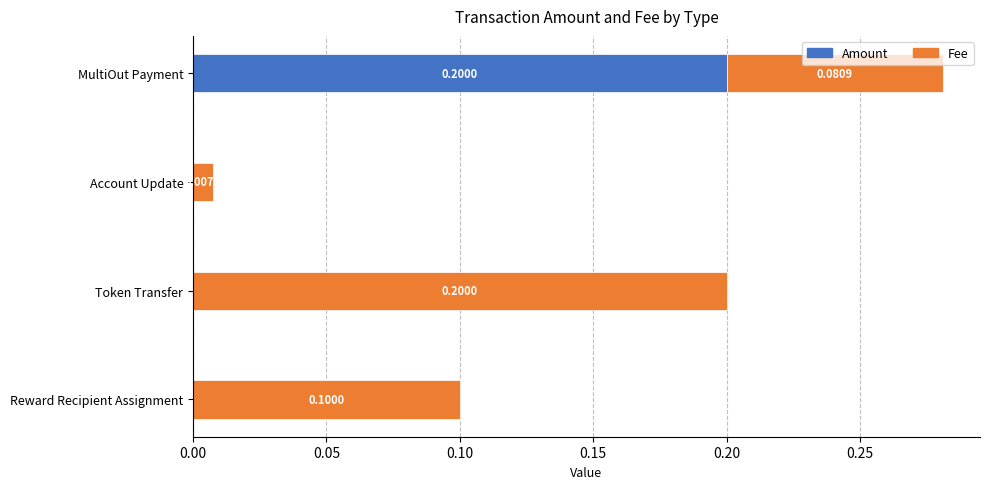

Which category has the highest value in the Amount series?

MultiOut Payment